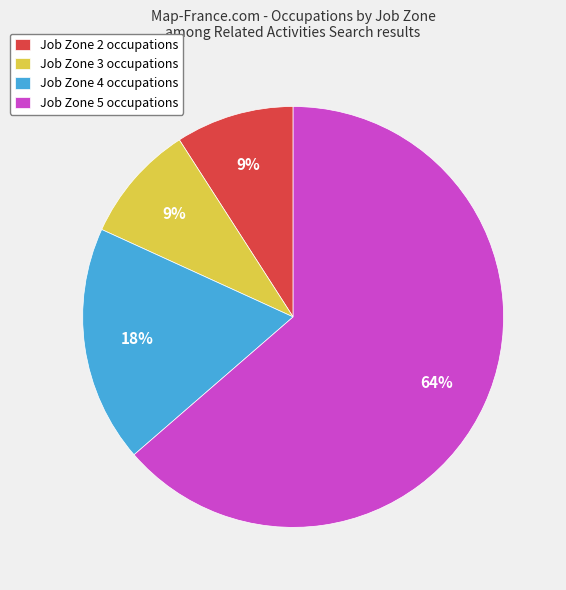

True or false: Job Zone 4 occupations accounts for 18% of the total.

True